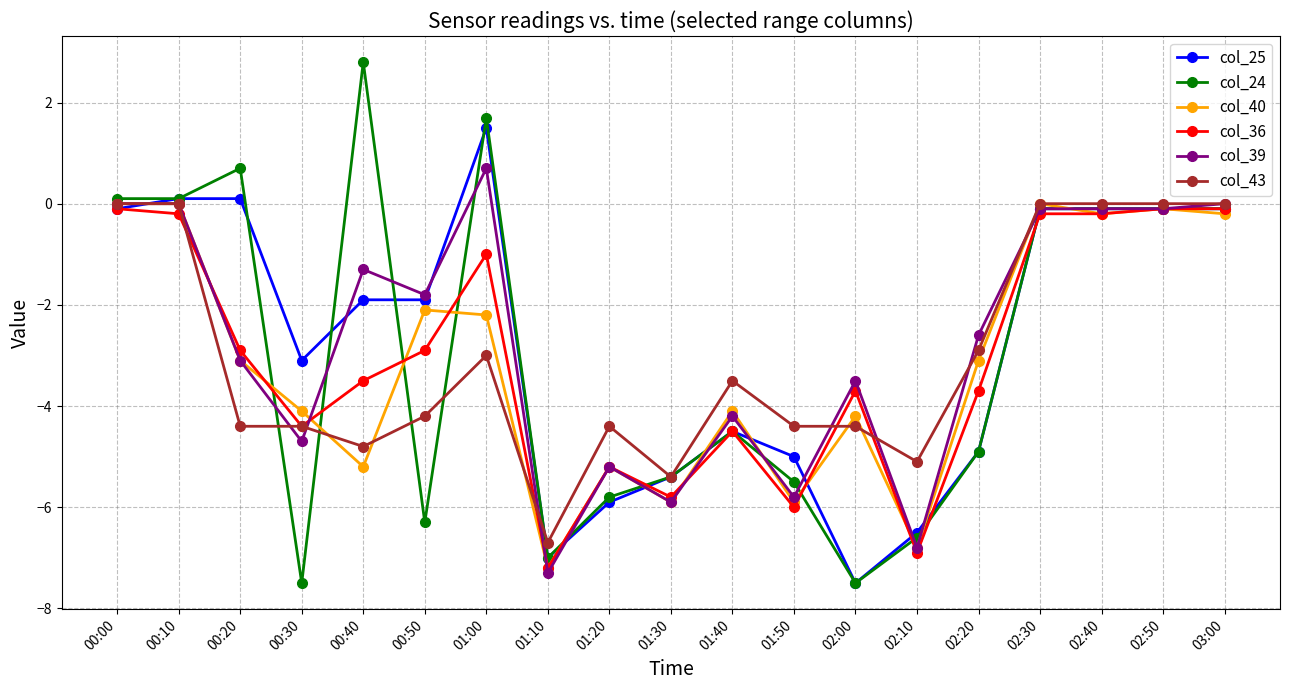

Is the value of col_36 at 01:50 greater than the value of col_40 at 03:00?

No